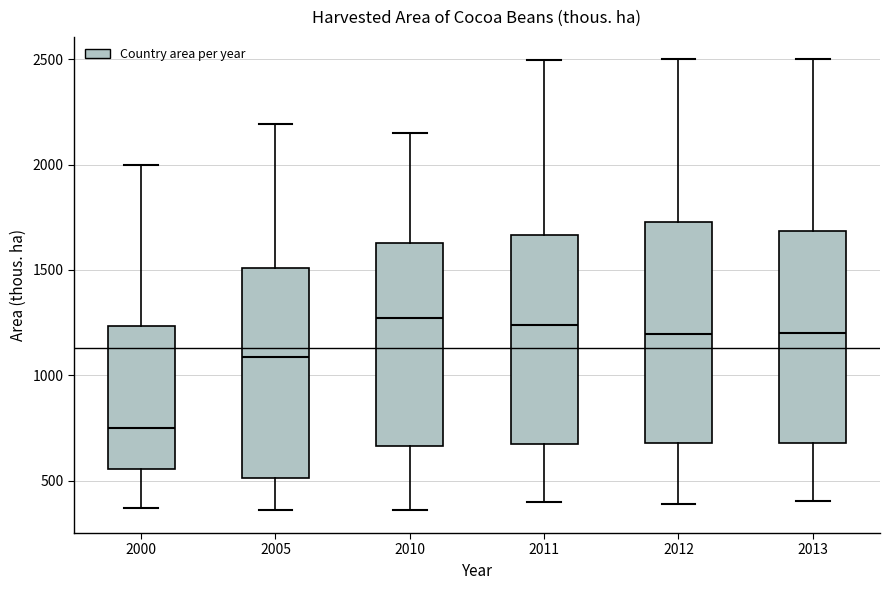

Which box's median line is the lowest?

2000